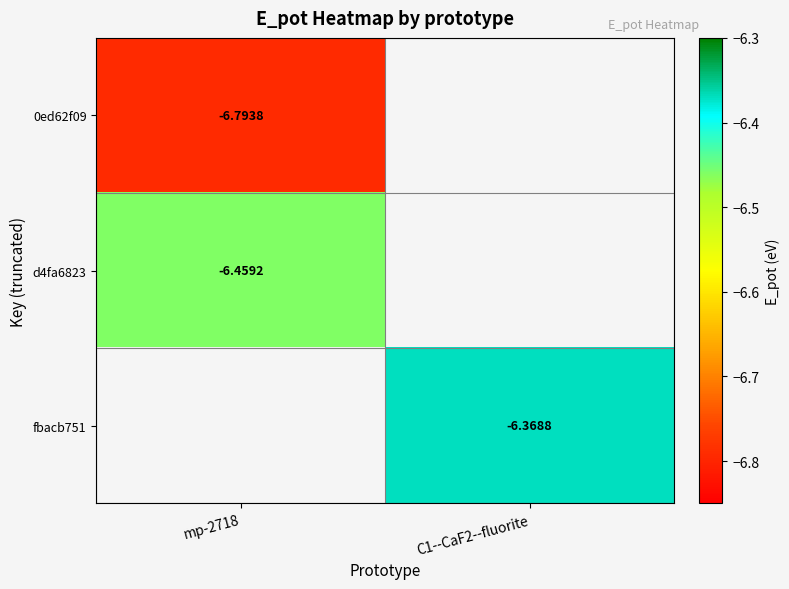

How many series are shown in this chart?

3